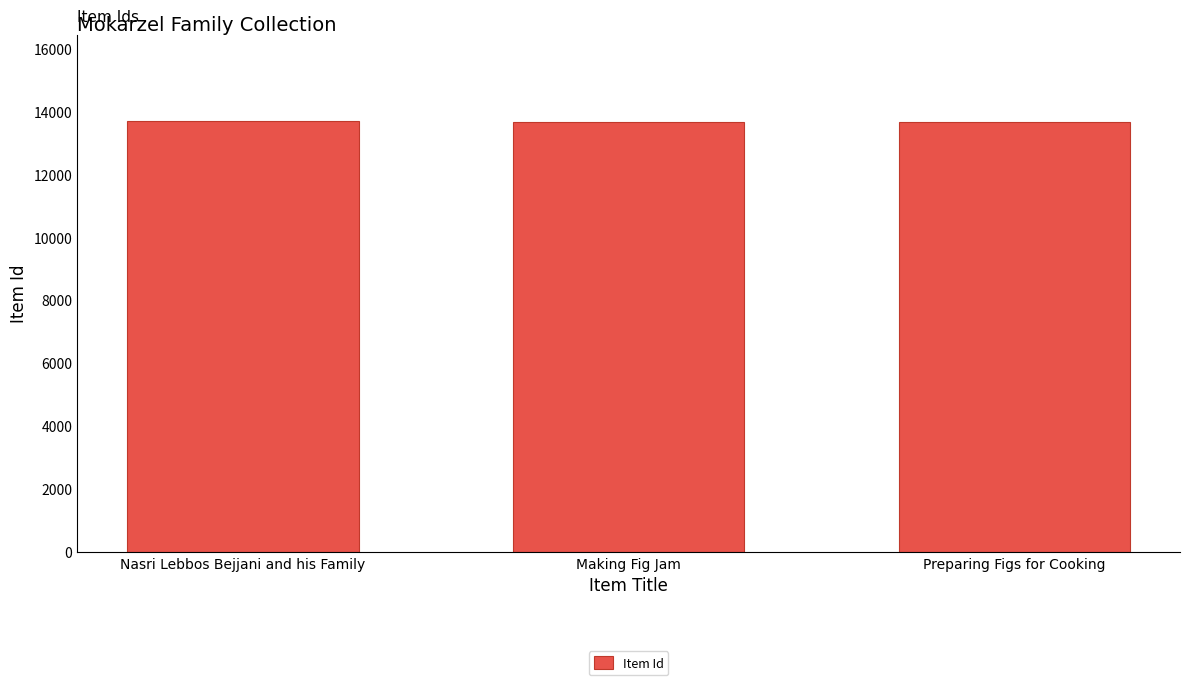

How many categories are shown in the chart?

3